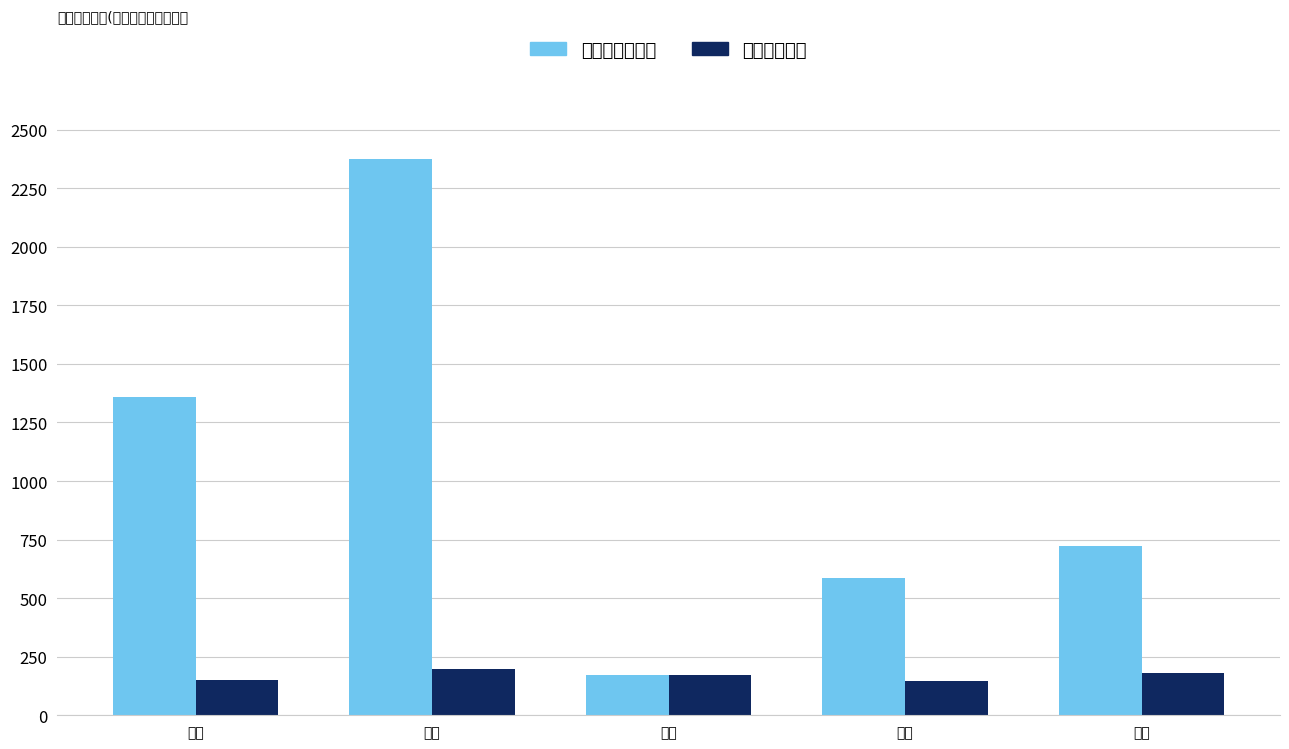

What is the label of the 4th bar from the right?

财会